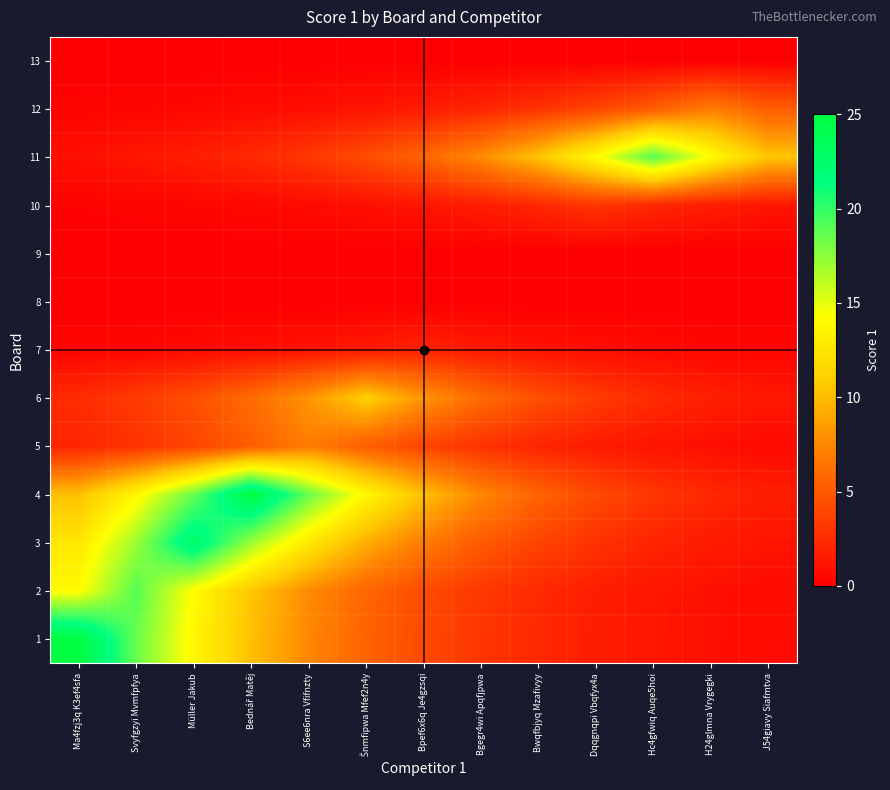

Rank the series by their maximum value, from lowest to highest.

8, 9, 13, 7, 10, 5, 12, 6, 2, 11, 3, 1, 4